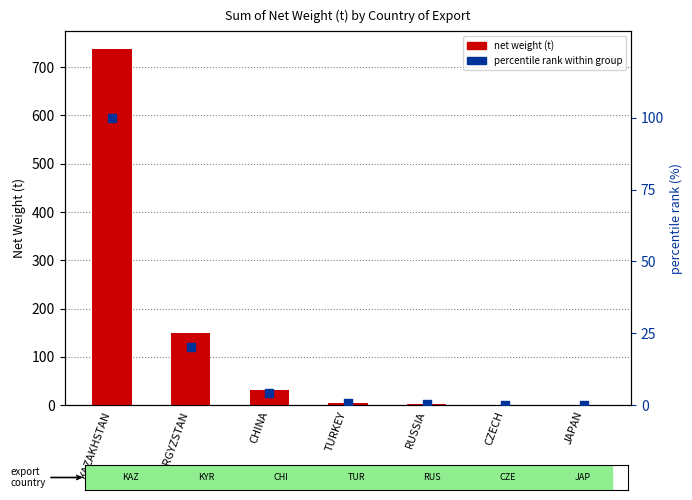

Is the value of net weight (t) at KAZAKHSTAN greater than the value of percentile rank within export group at JAPAN?

Yes